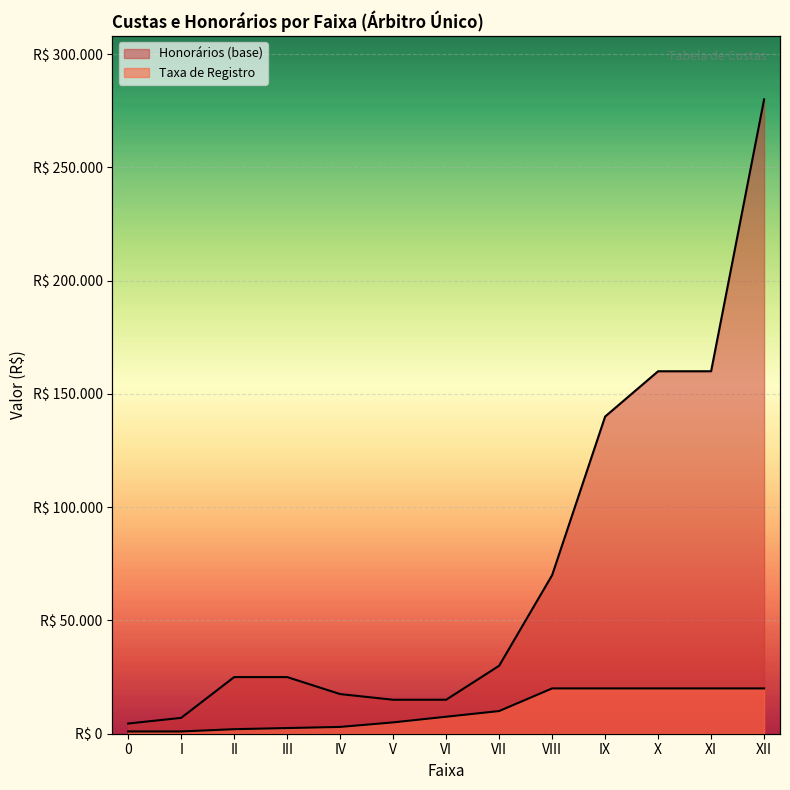

Reading left to right, what are all the values shown in this chart?

Taxa de Registro: 0=1000	I=1000	II=2000	III=2500	IV=3000	V=5000	VI=7500	VII=10000	VIII=20000	IX=20000	X=20000	XI=20000	XII=20000
Honorários (base): 0=4500	I=7000	II=25000	III=25000	IV=17500	V=15000	VI=15000	VII=30000	VIII=70000	IX=140000	X=160000	XI=160000	XII=280000